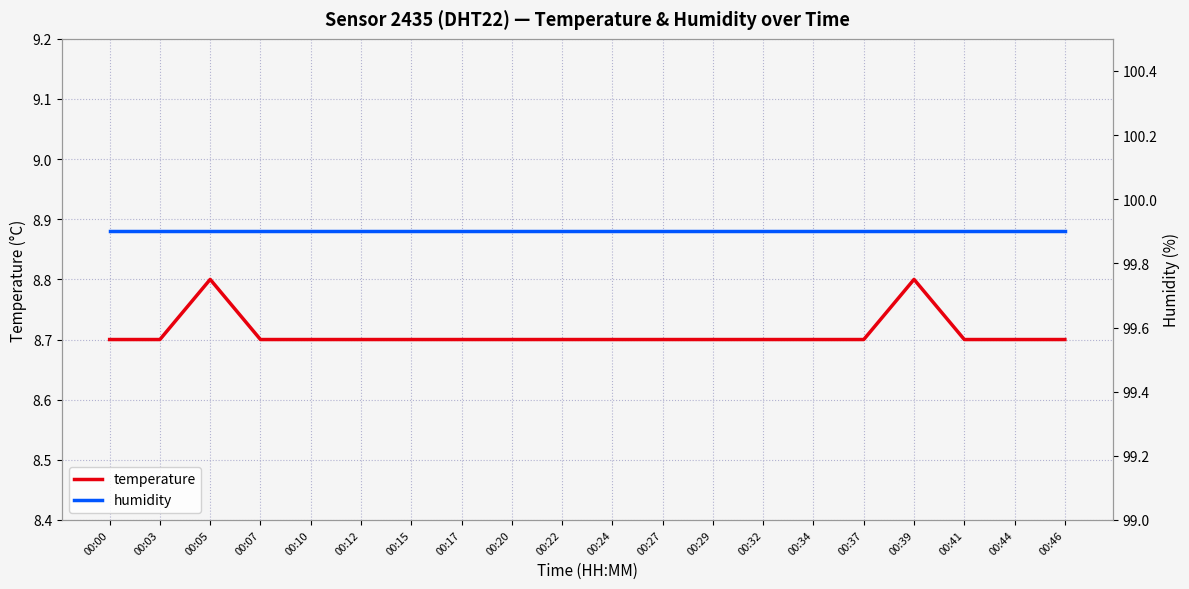

Count the temperature values in the range 8 to 9.

20